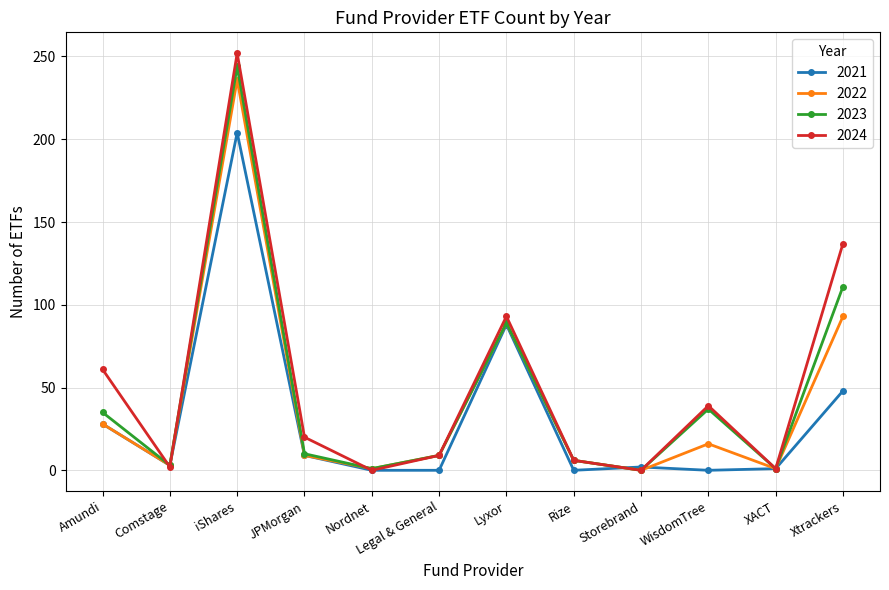

True or false: 2023 has a value of 244 at iShares.

True